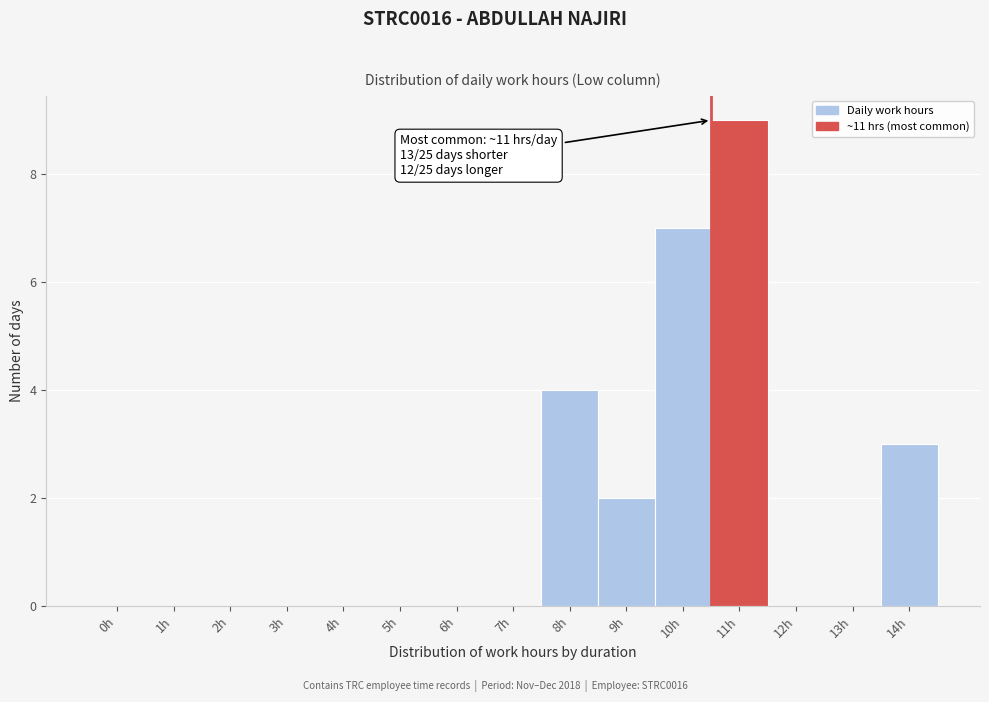

Reading left to right, extract all data points from this chart.

0h=0	1h=0	2h=0	3h=0	4h=0	5h=0	6h=0	7h=0	8h=4	9h=2	10h=7	11h=9	12h=0	13h=0	14h=3